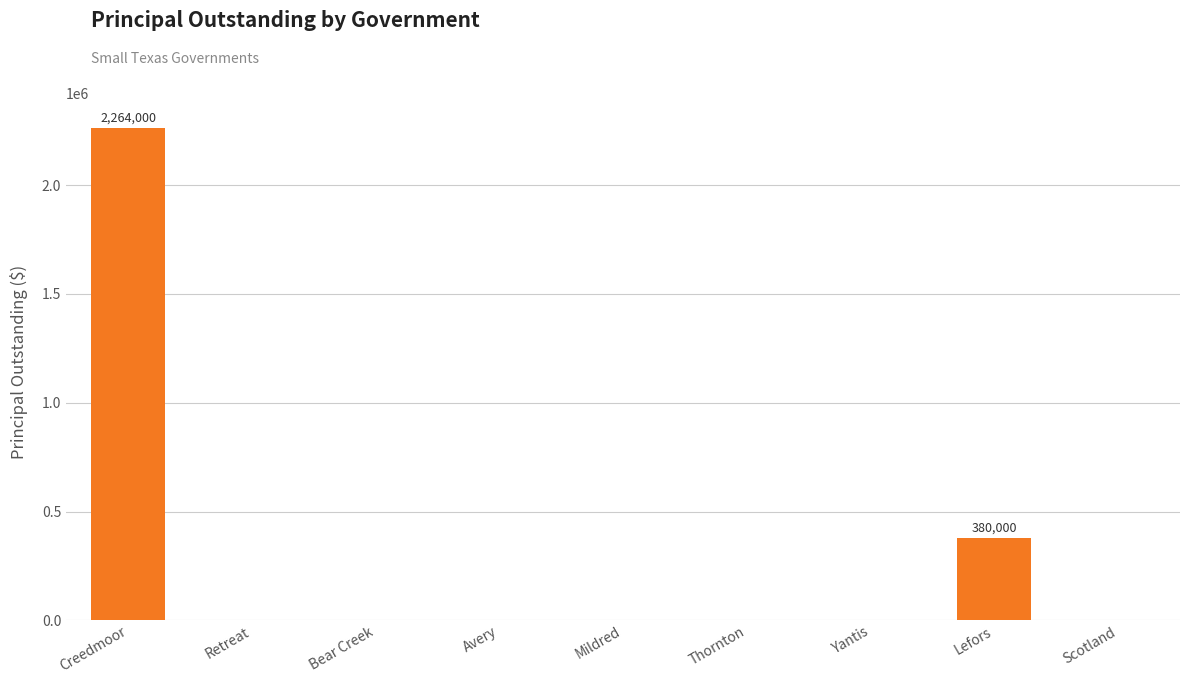

The value at Lefors is 380000. True or false?

True